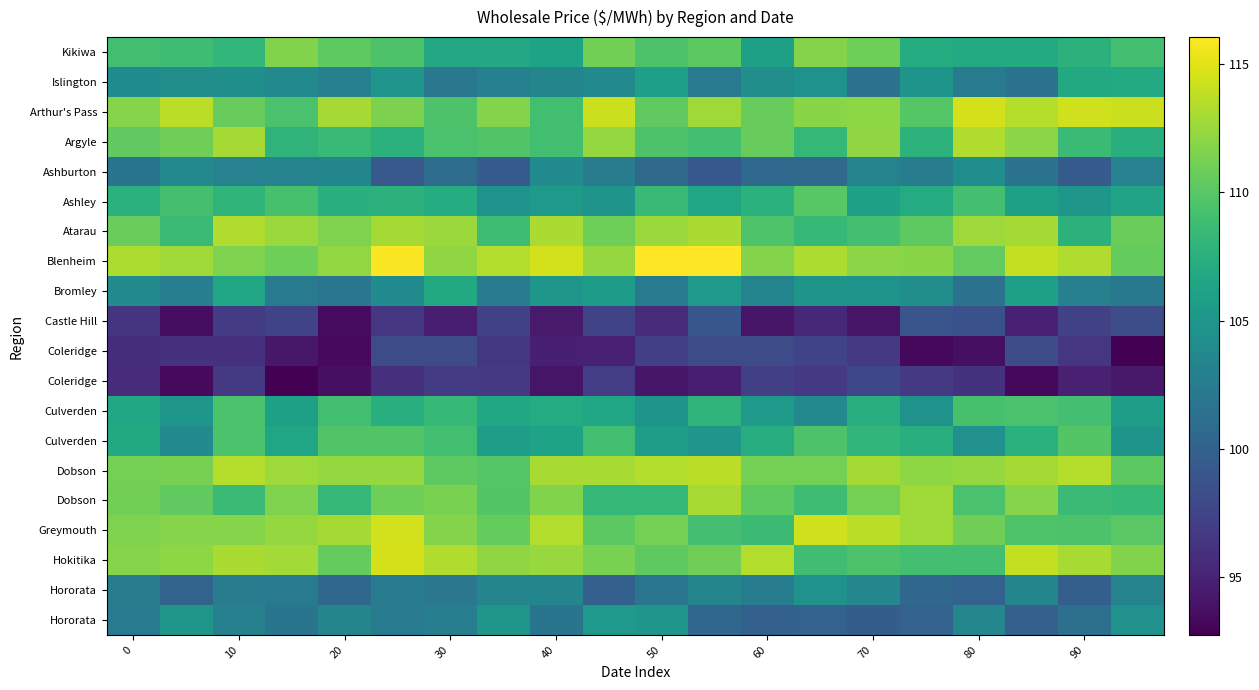

What is the smallest value displayed?

92.7